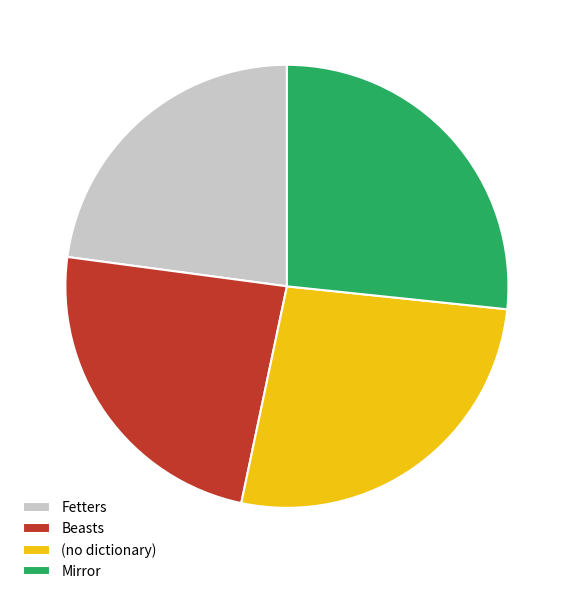

What is the ratio of the value at Mirror to the value at (no dictionary)?

1.0